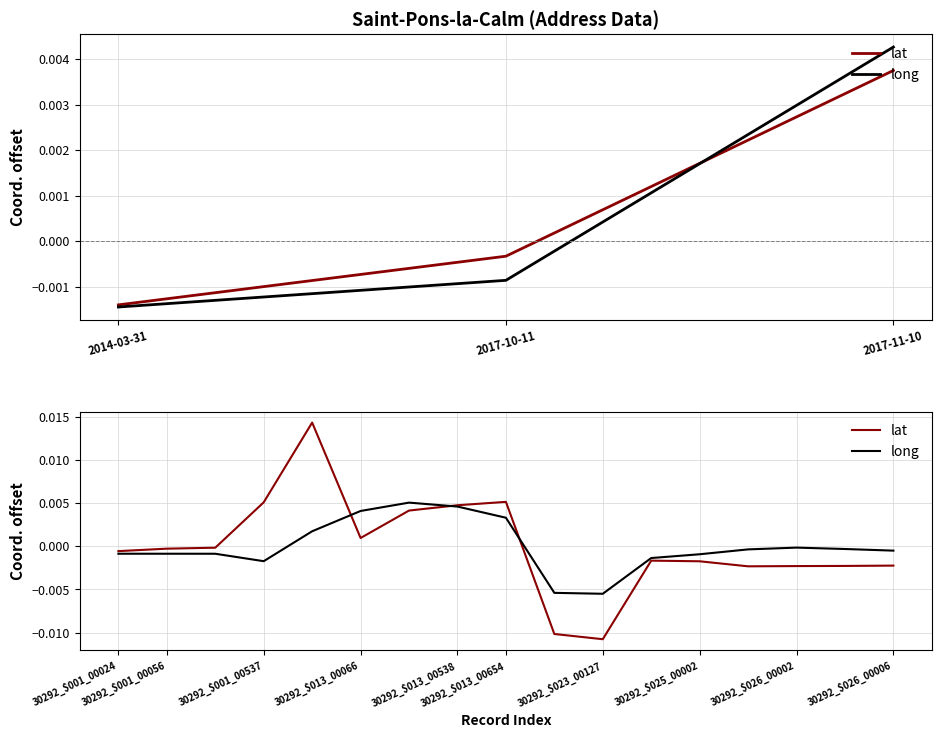

What are all the series names shown in the legend?

lat, long